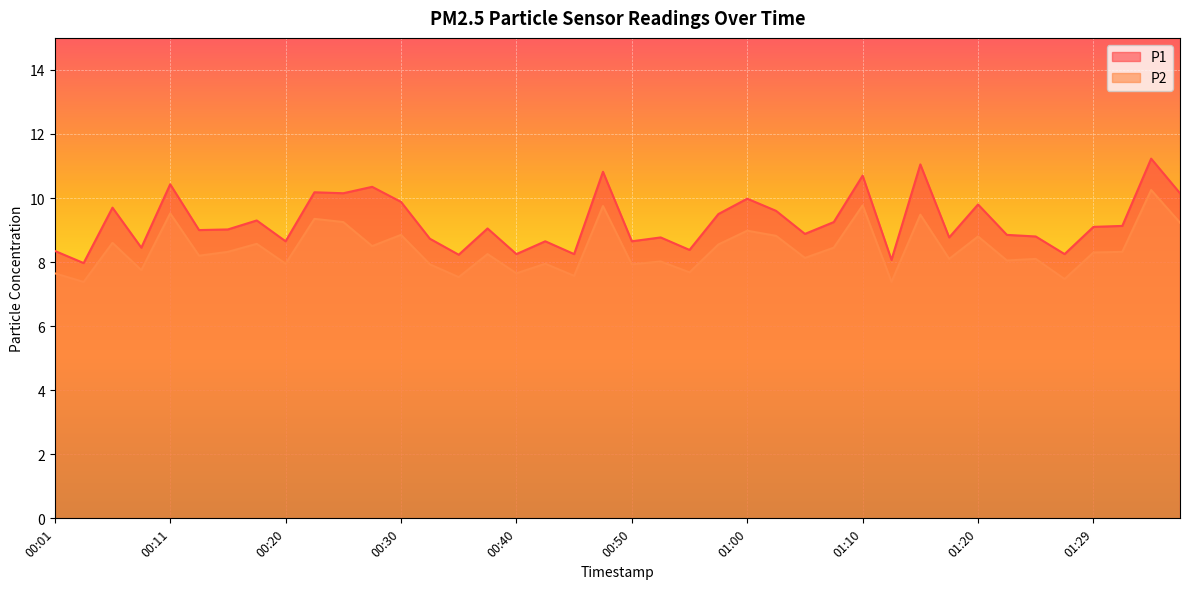

Is the value of P1 at 00:52 greater than the value of P2 at 00:55?

Yes